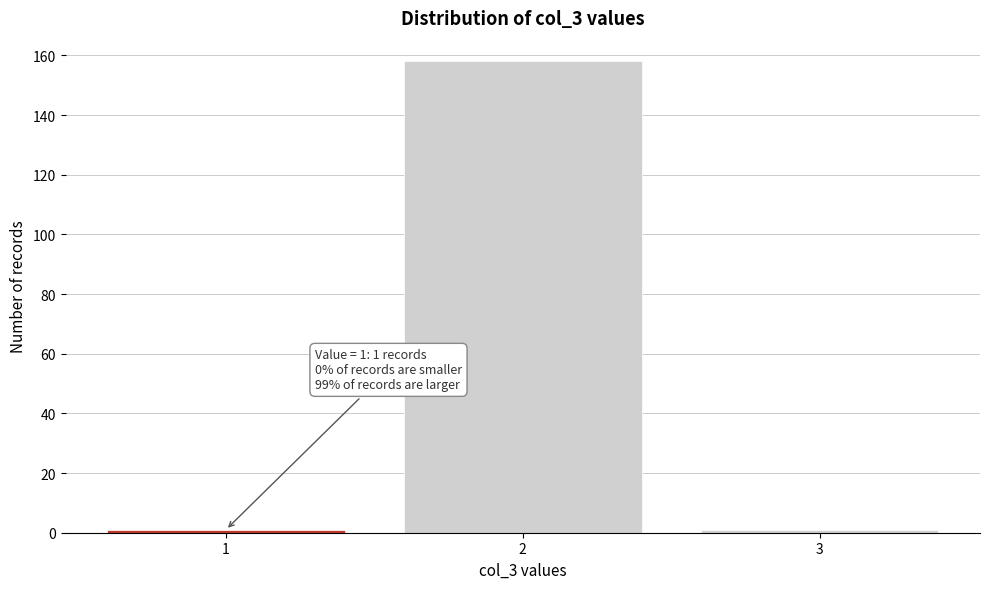

Reading right to left, list all the values displayed in this chart.

1	158	1